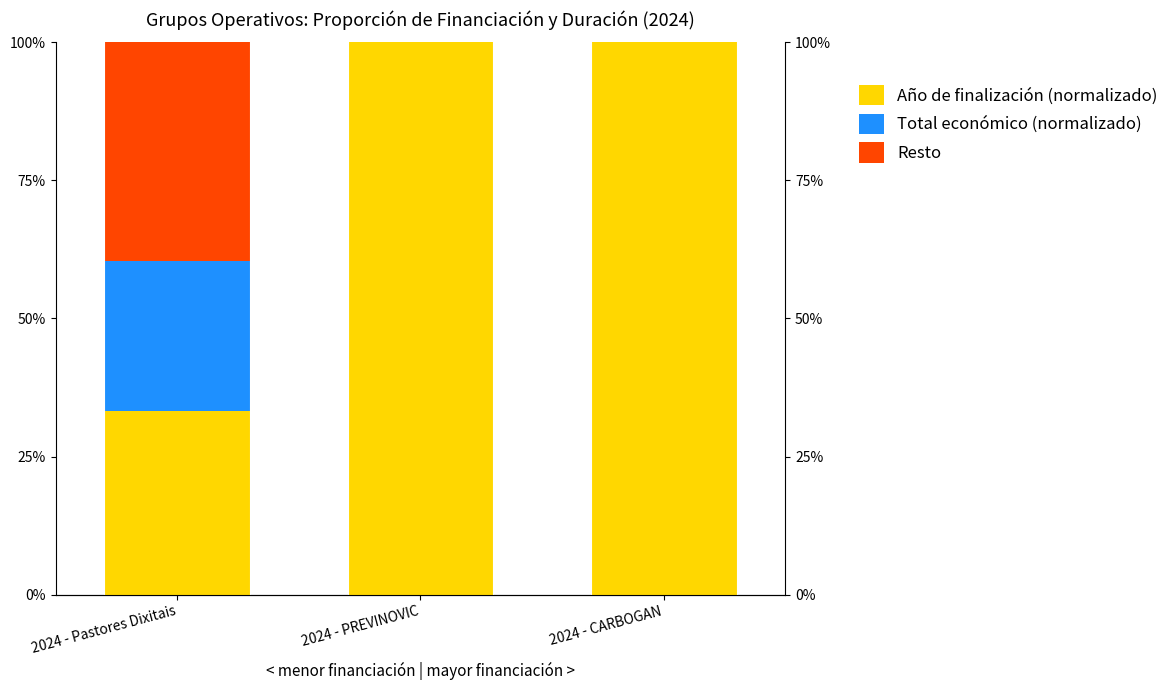

What is the label of the 2nd bar from the right?

2024 - PREVINOVIC